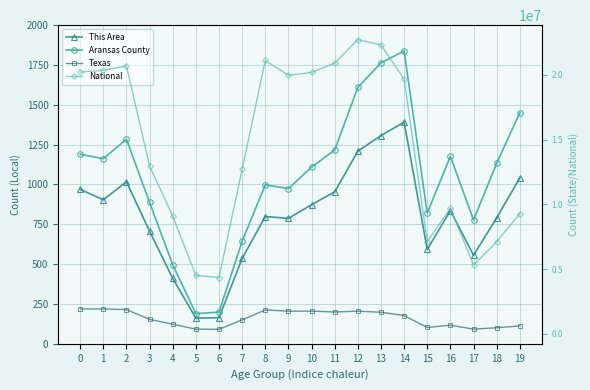

Which has a higher value, 19 or 11?

19